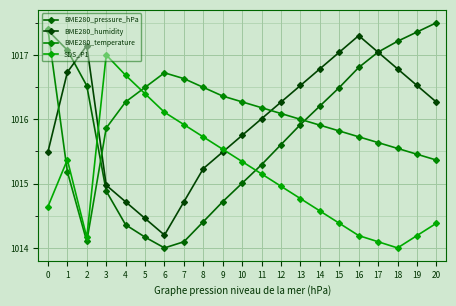

Count the number of data series in this chart.

4